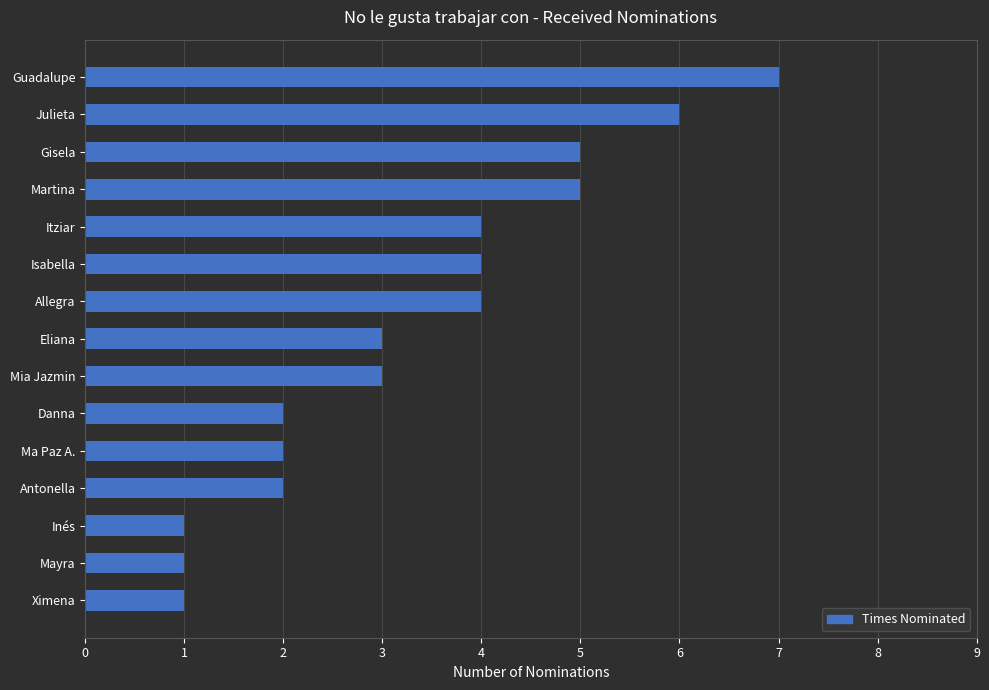

What is the approximate value at Julieta?

6